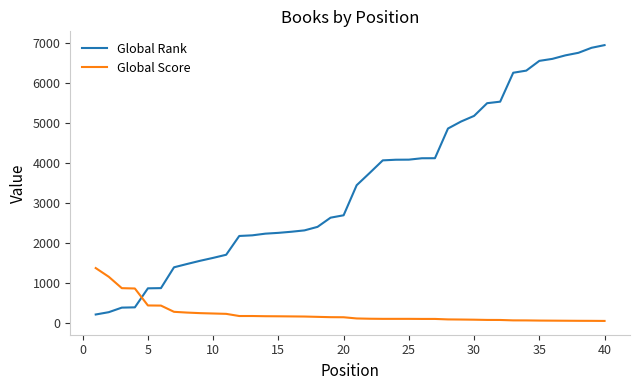

Rank the series by their average value, from highest to lowest.

Global Rank, Global Score